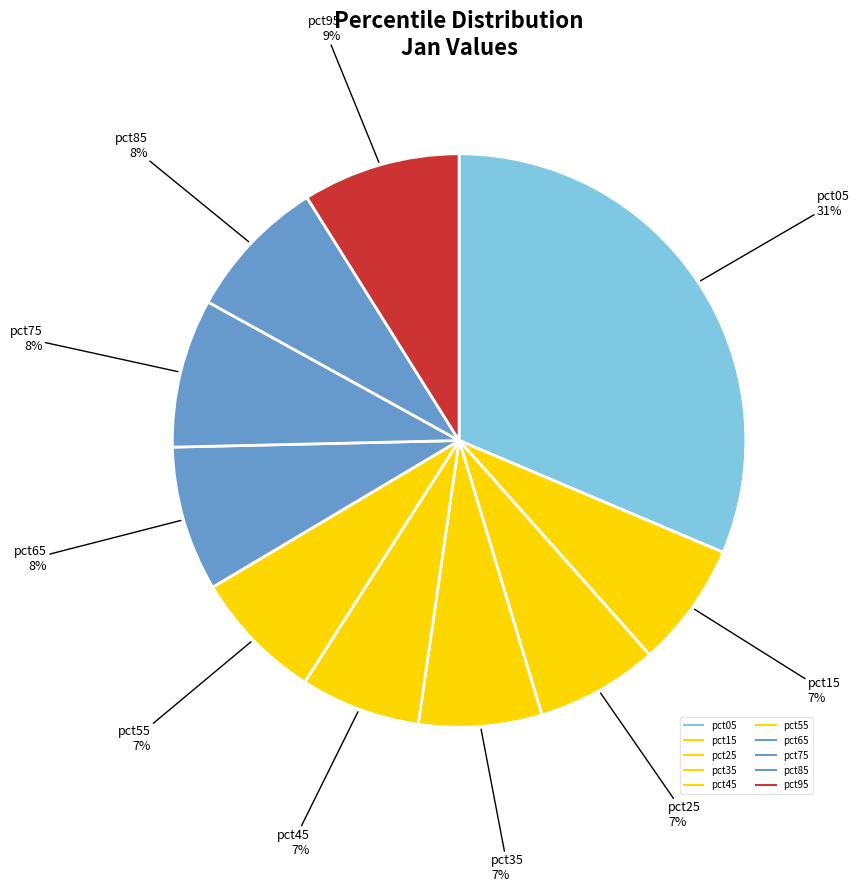

Is there a majority slice in this chart?

No